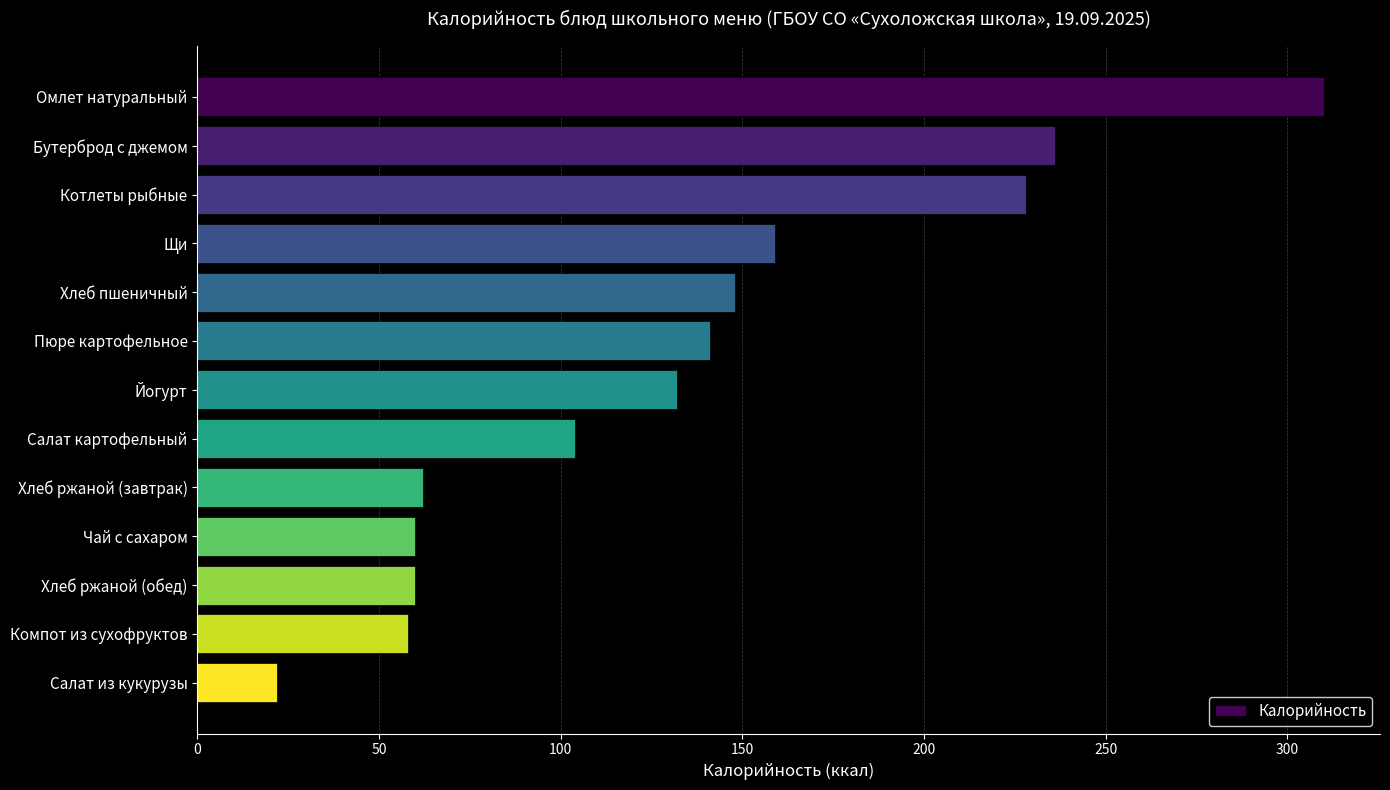

How many data points are less than 132?

6